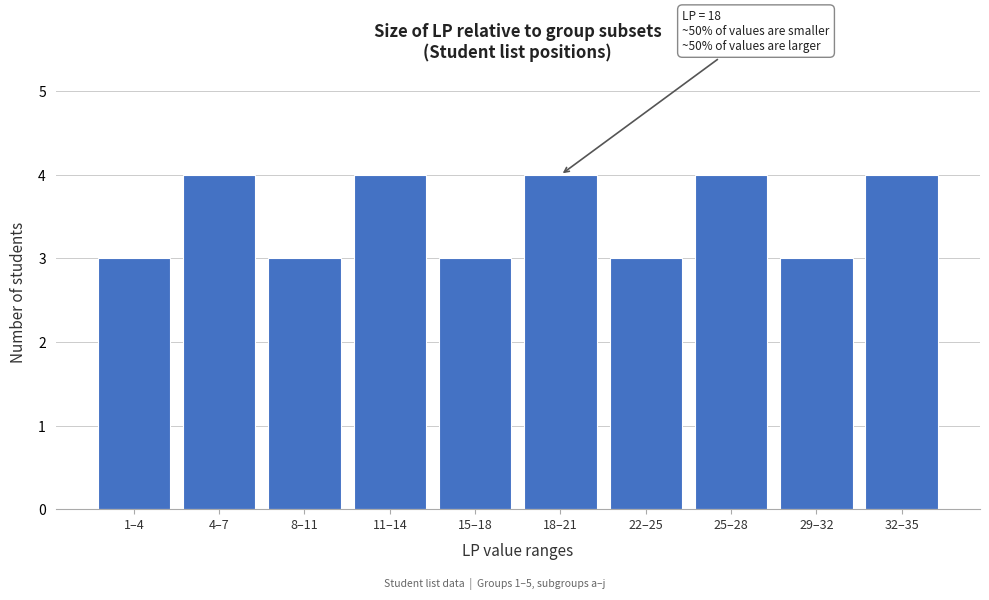

Reading left to right, what are all the values shown in this chart?

3	4	3	4	3	4	3	4	3	4